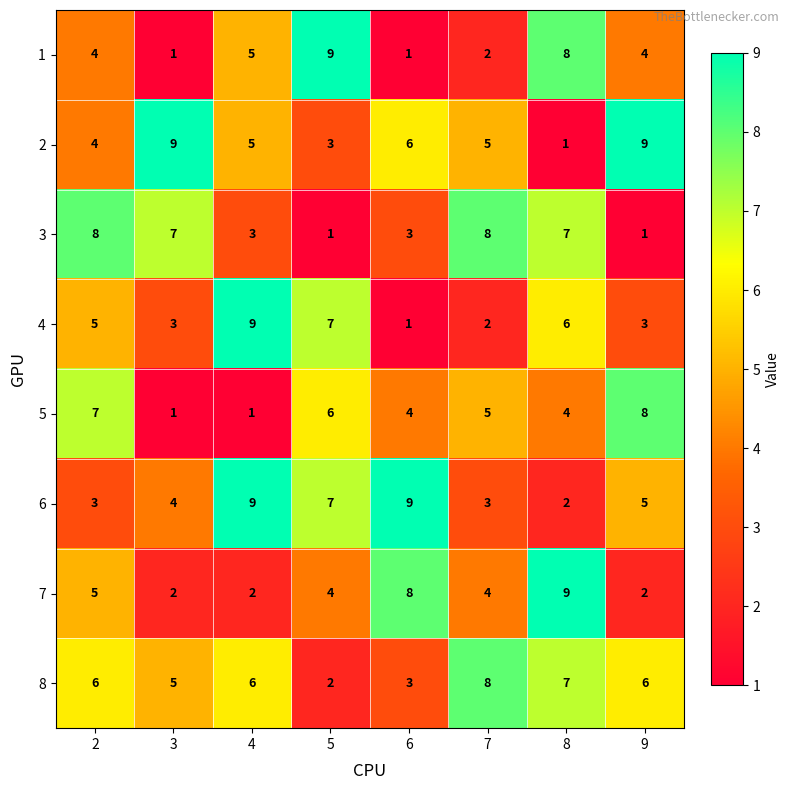

Count the number of categories in the chart.

8